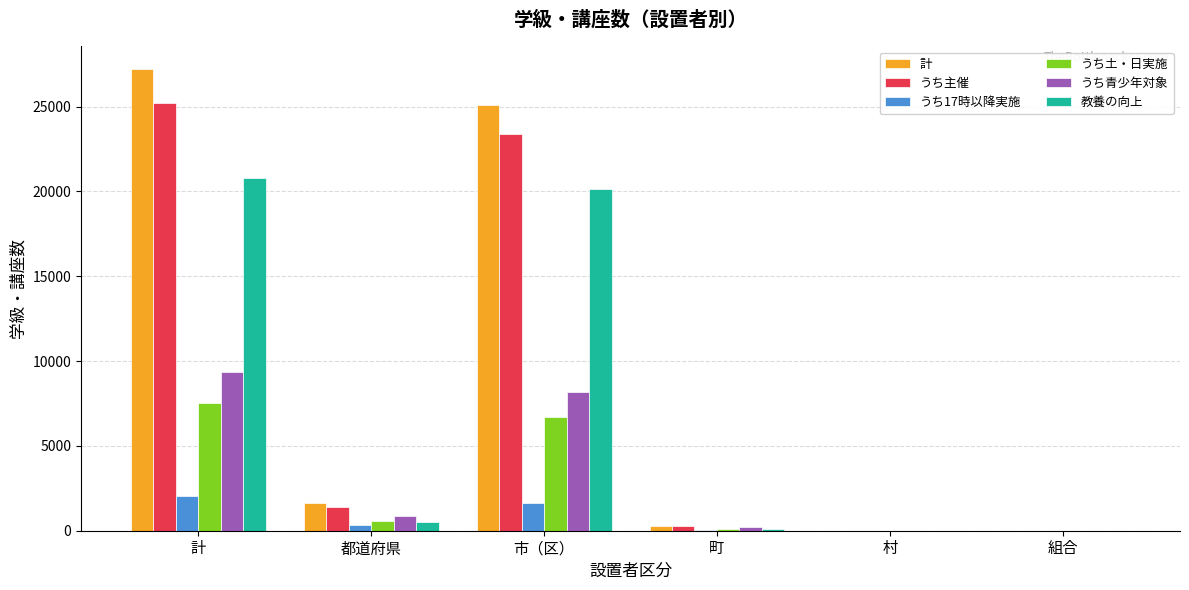

The うち主催 series shows 7616 at 村. True or false?

False